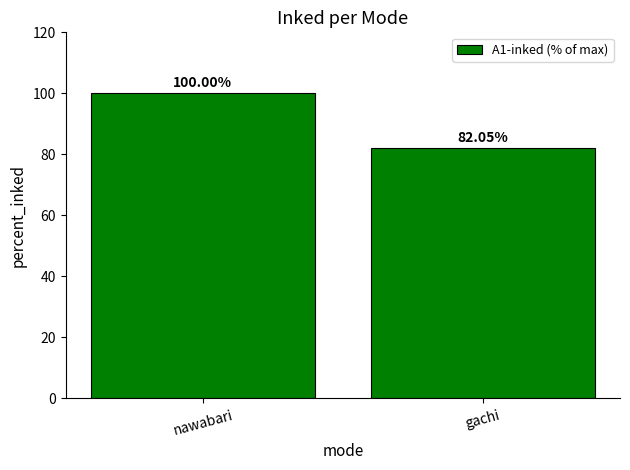

At which label is the value closest to 91?

gachi